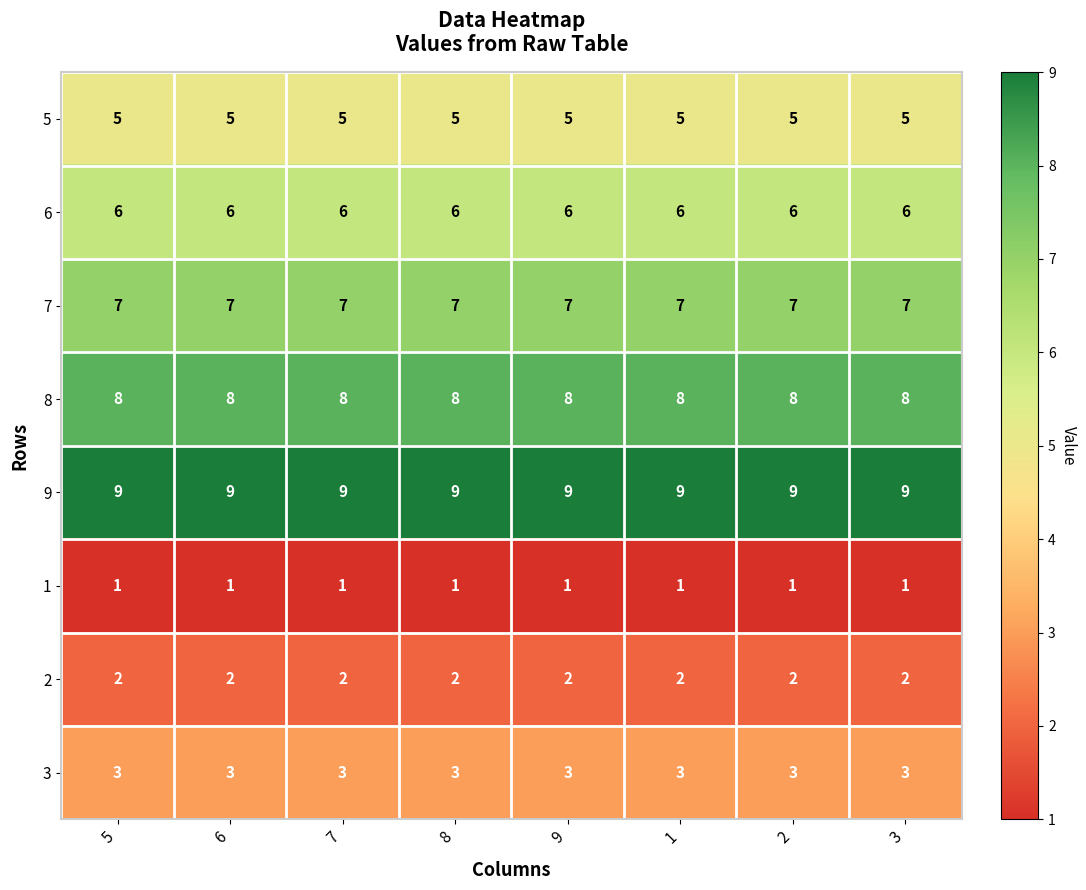

What is the spread (max minus min) of values at 1?

8